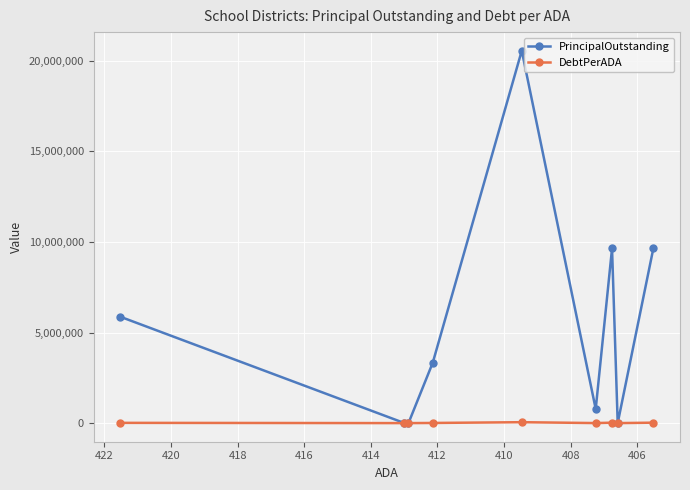

Between 408 and 412, which series saw the biggest shift?

PrincipalOutstanding